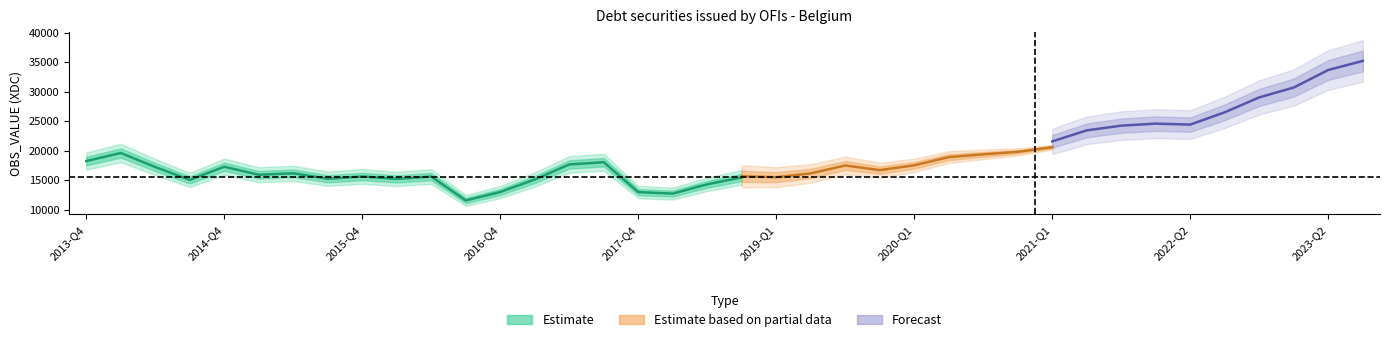

What is the minimum value shown in the chart?

11555.7